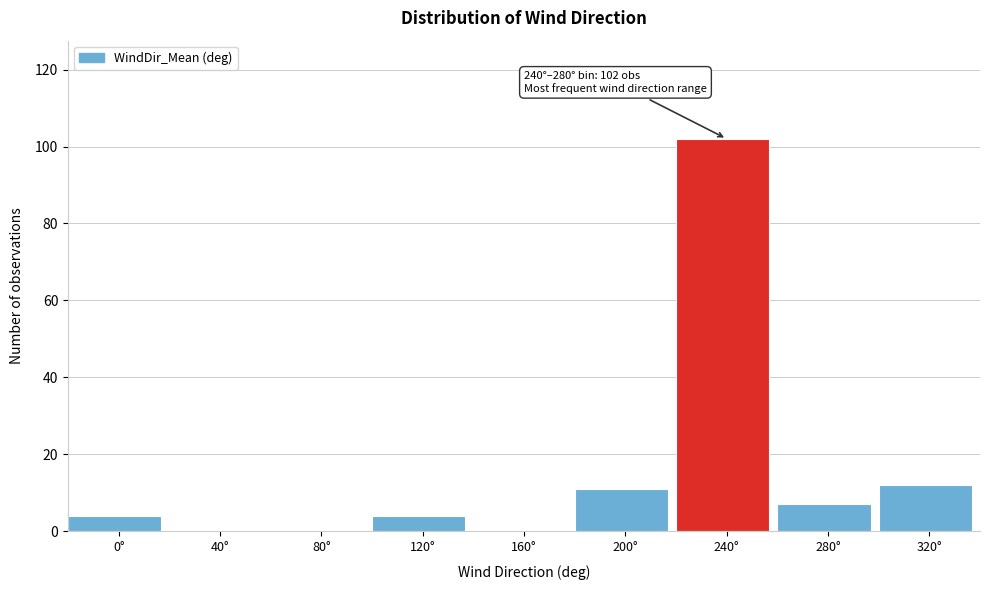

Reading right to left, what are all the values shown in this chart?

320°=12	280°=7	240°=102	200°=11	160°=0	120°=4	80°=0	40°=0	0°=4